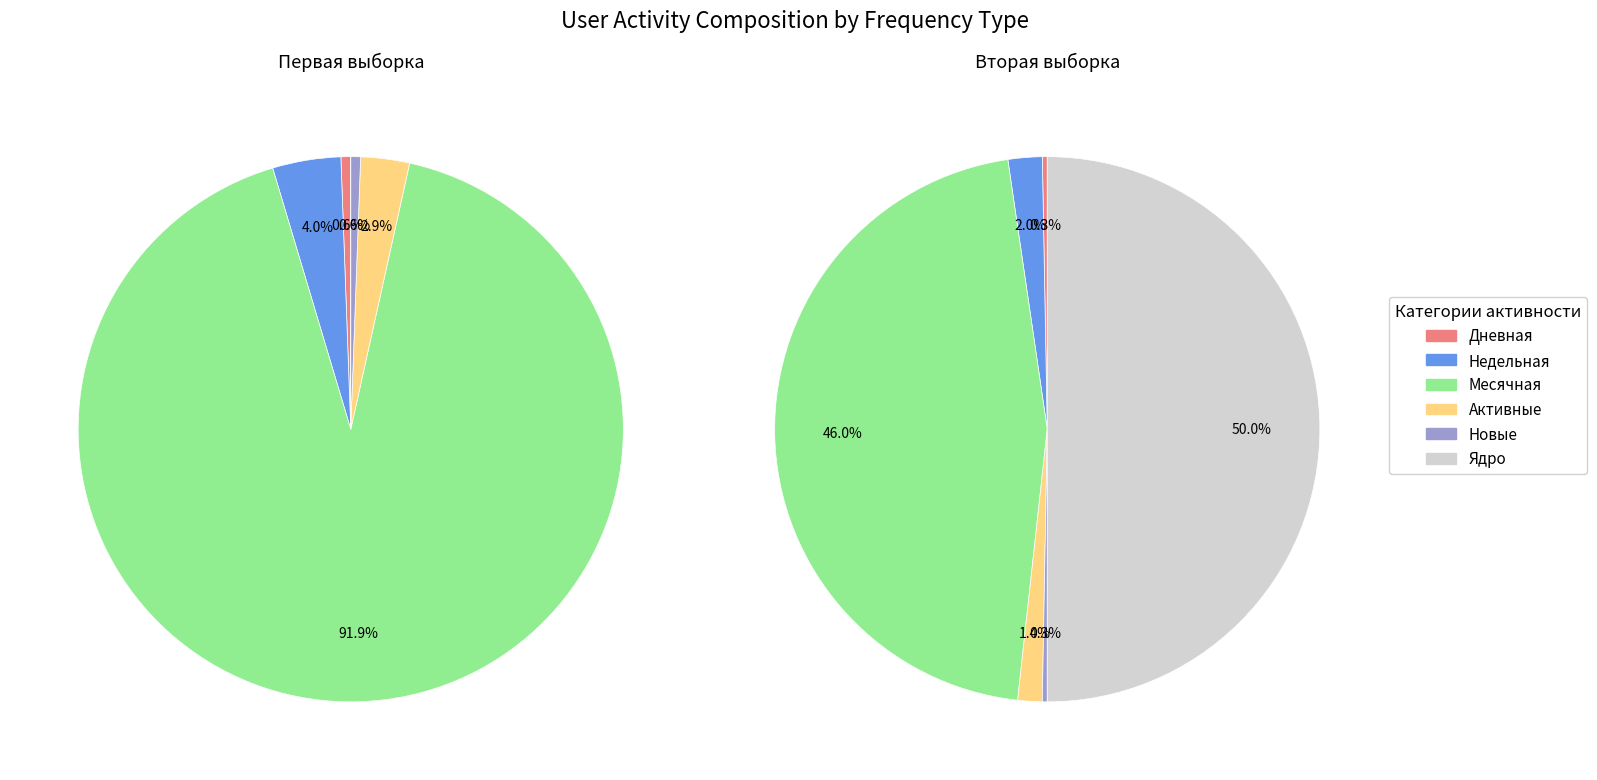

The 2 slice represents 1% of the pie. True or false?

False